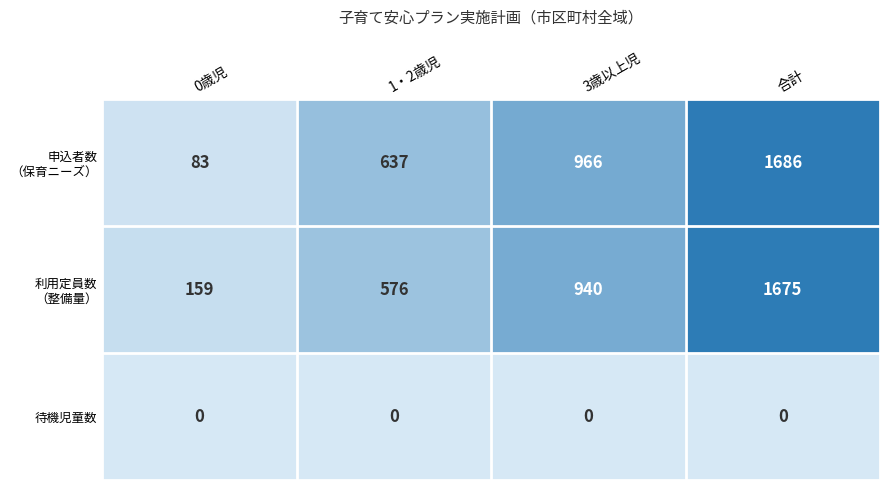

At which category is the sum across all series the highest?

合計